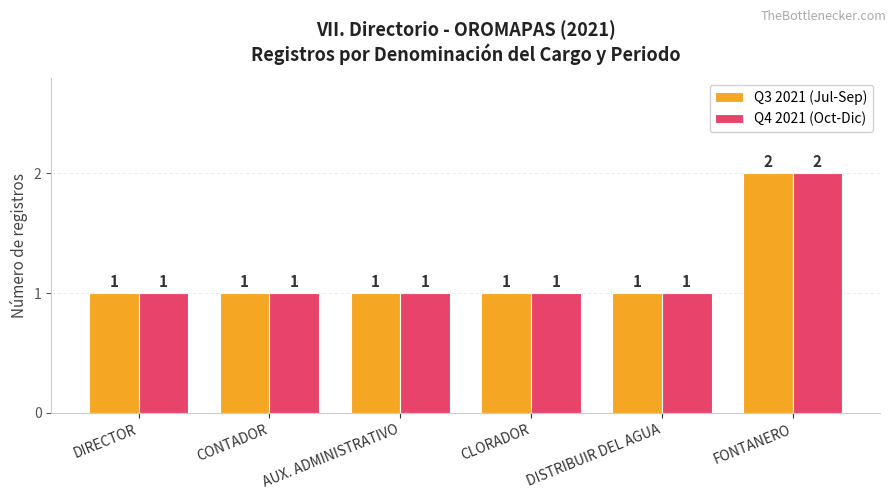

Reading left to right, transcribe all the data shown in this chart.

Q3 2021 (Jul-Sep): DIRECTOR=1	CONTADOR=1	AUX. ADMINISTRATIVO=1	CLORADOR=1	DISTRIBUIR DEL AGUA=1	FONTANERO=2
Q4 2021 (Oct-Dic): DIRECTOR=1	CONTADOR=1	AUX. ADMINISTRATIVO=1	CLORADOR=1	DISTRIBUIR DEL AGUA=1	FONTANERO=2